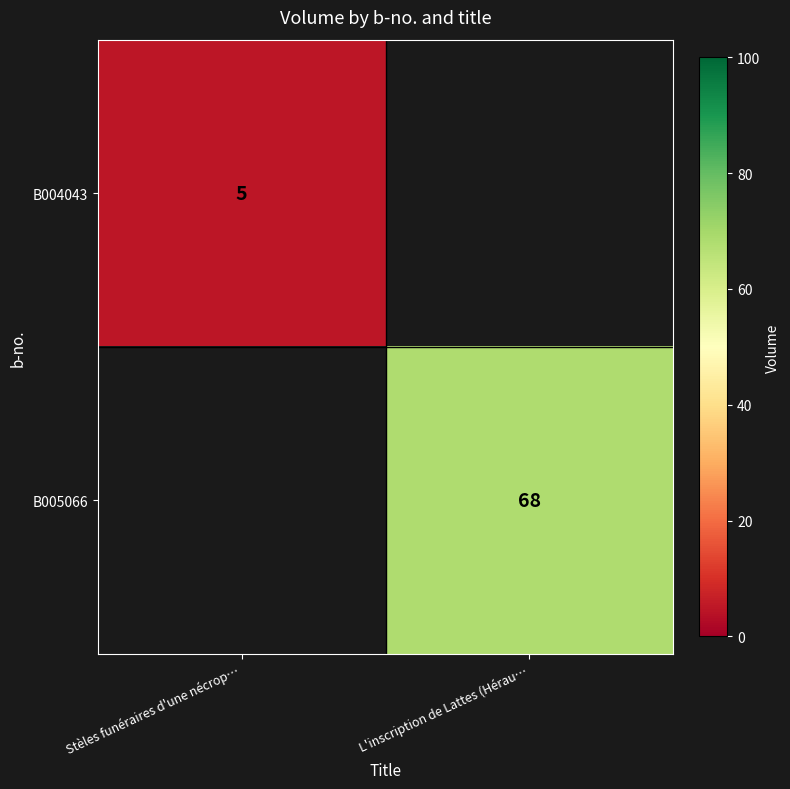

Is it true that B005066 equals 68 at L'inscription de Lattes (Hérau…?

True